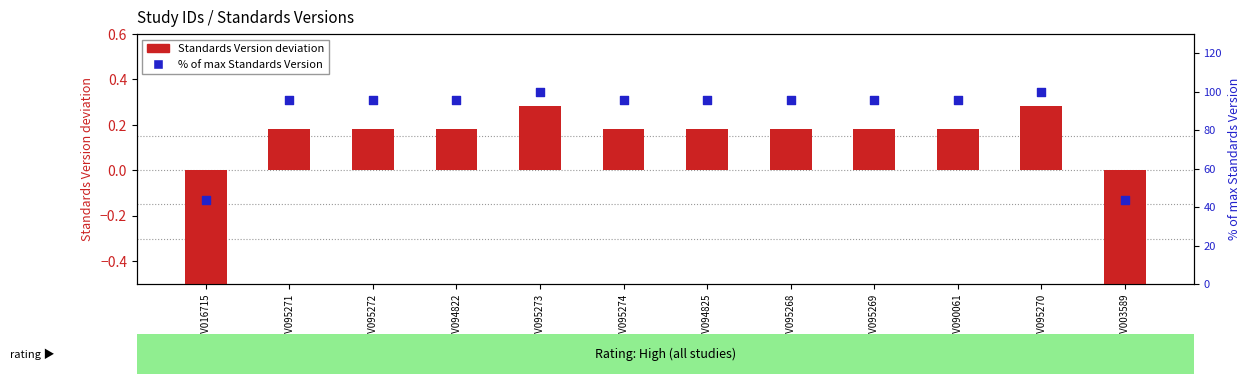

Which series reaches the maximum Y coordinate?

% of max Standards Version